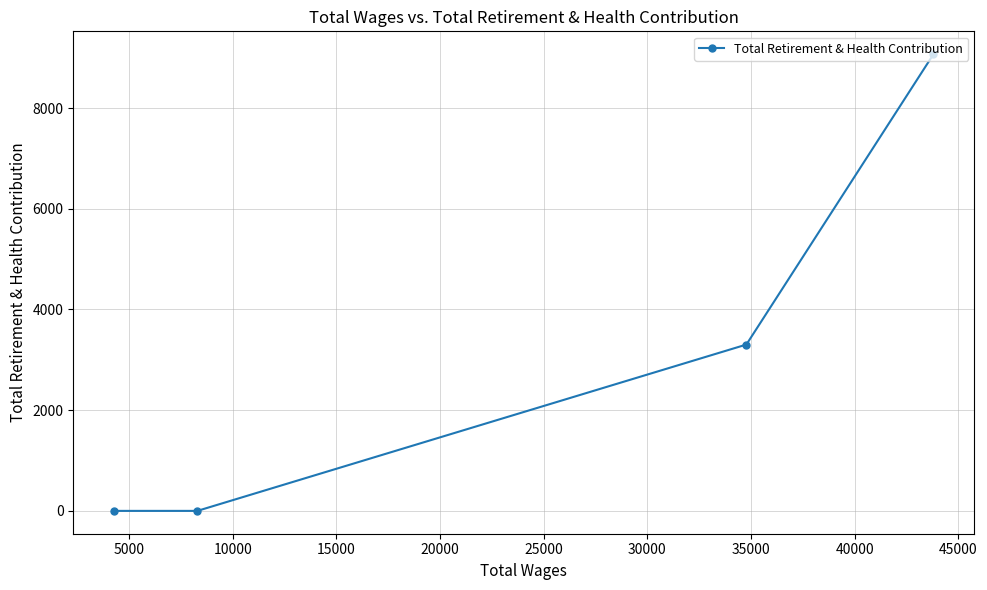

Reading left to right, transcribe all the data shown in this chart.

0	0	3303	9070